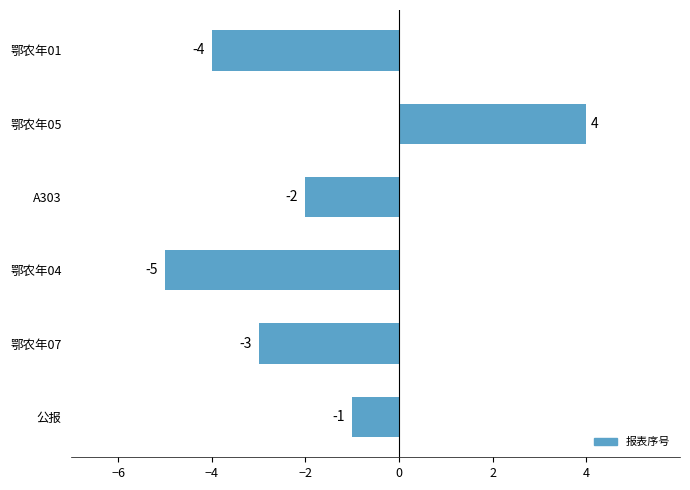

Does the chart contain any negative values?

Yes